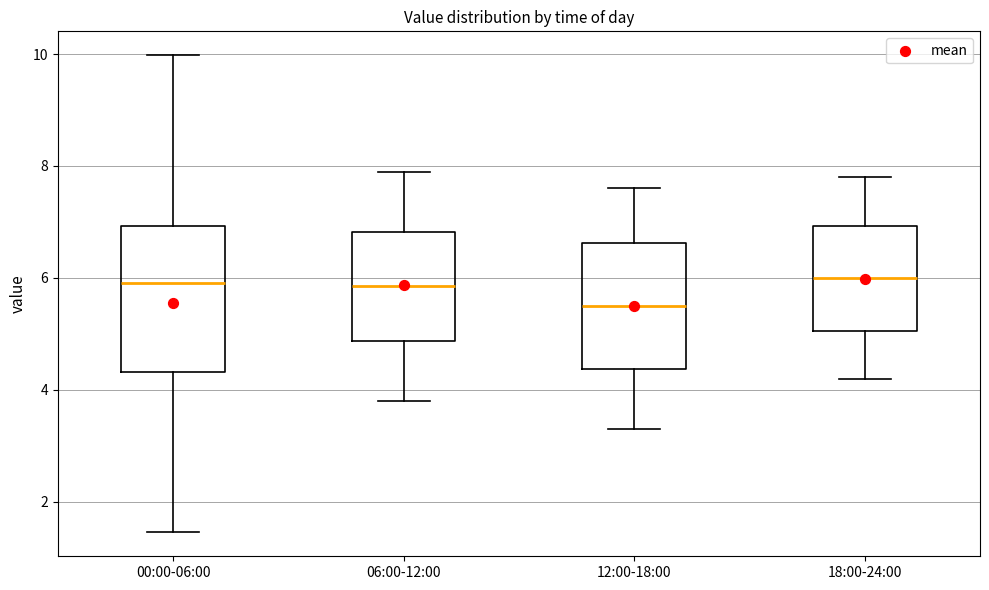

Where does the upper whisker of the box for 06:00-12:00 end on the y-axis? The values are not printed on the chart, so give them approximately, as read against the axis.

8.0